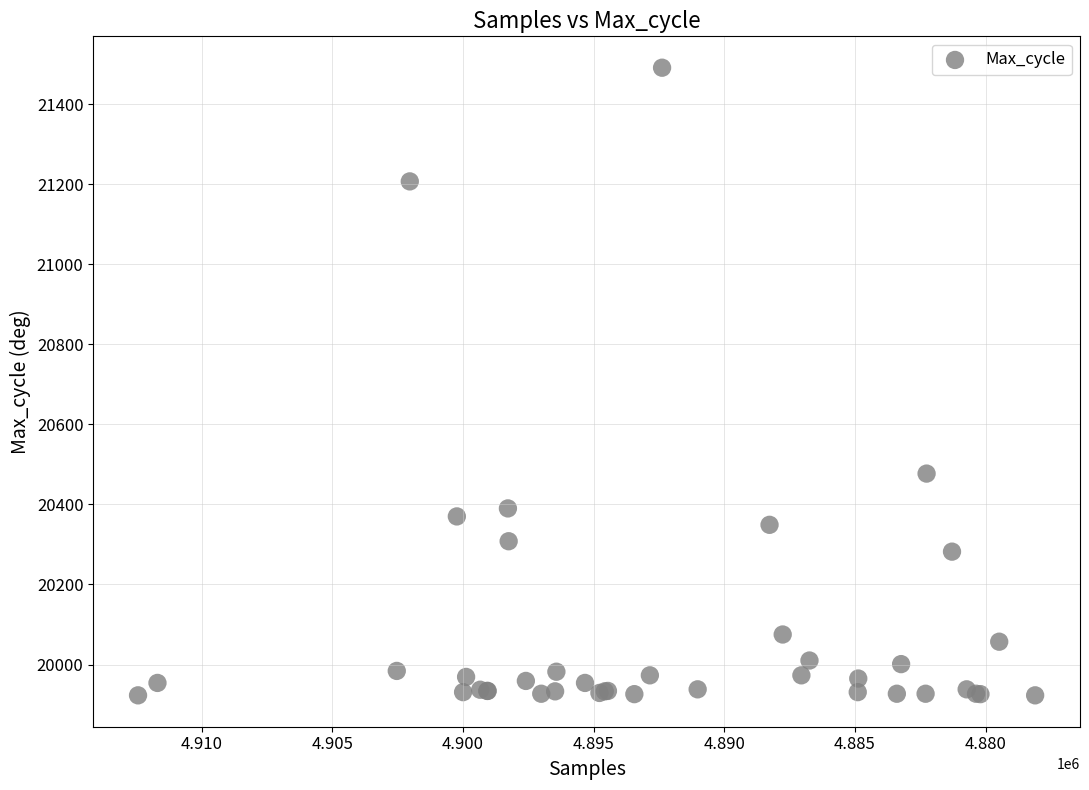

What Y value in the scatter plot is closest to 20707?

20477